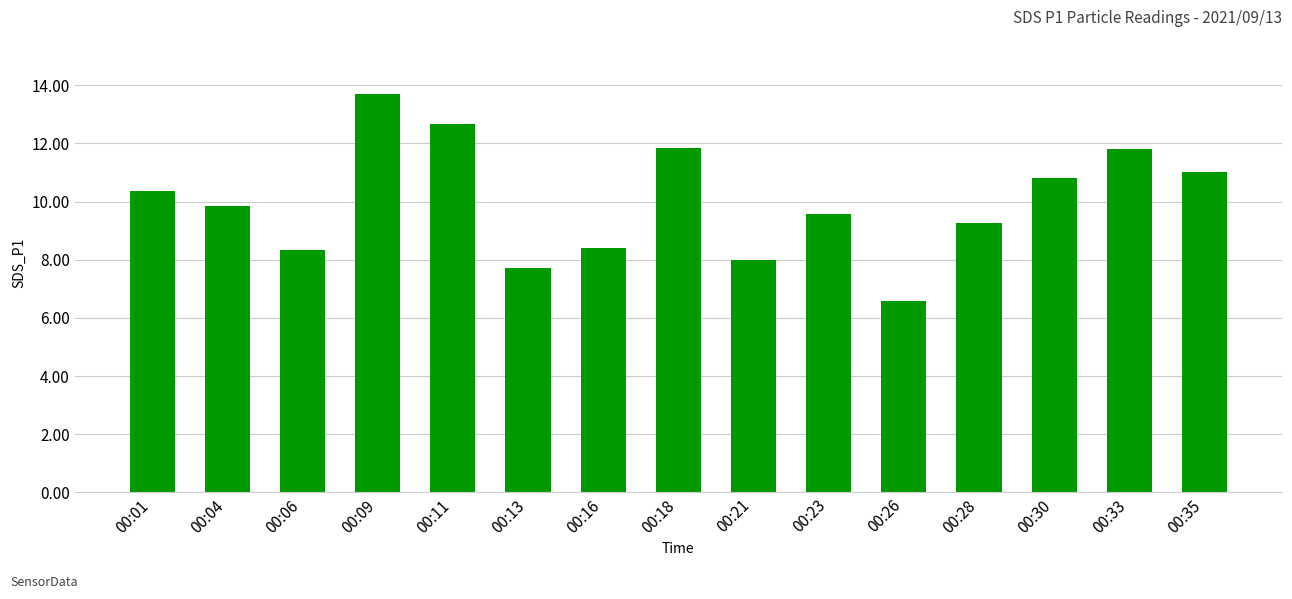

Which has a higher value, 00:30 or 00:21?

00:30